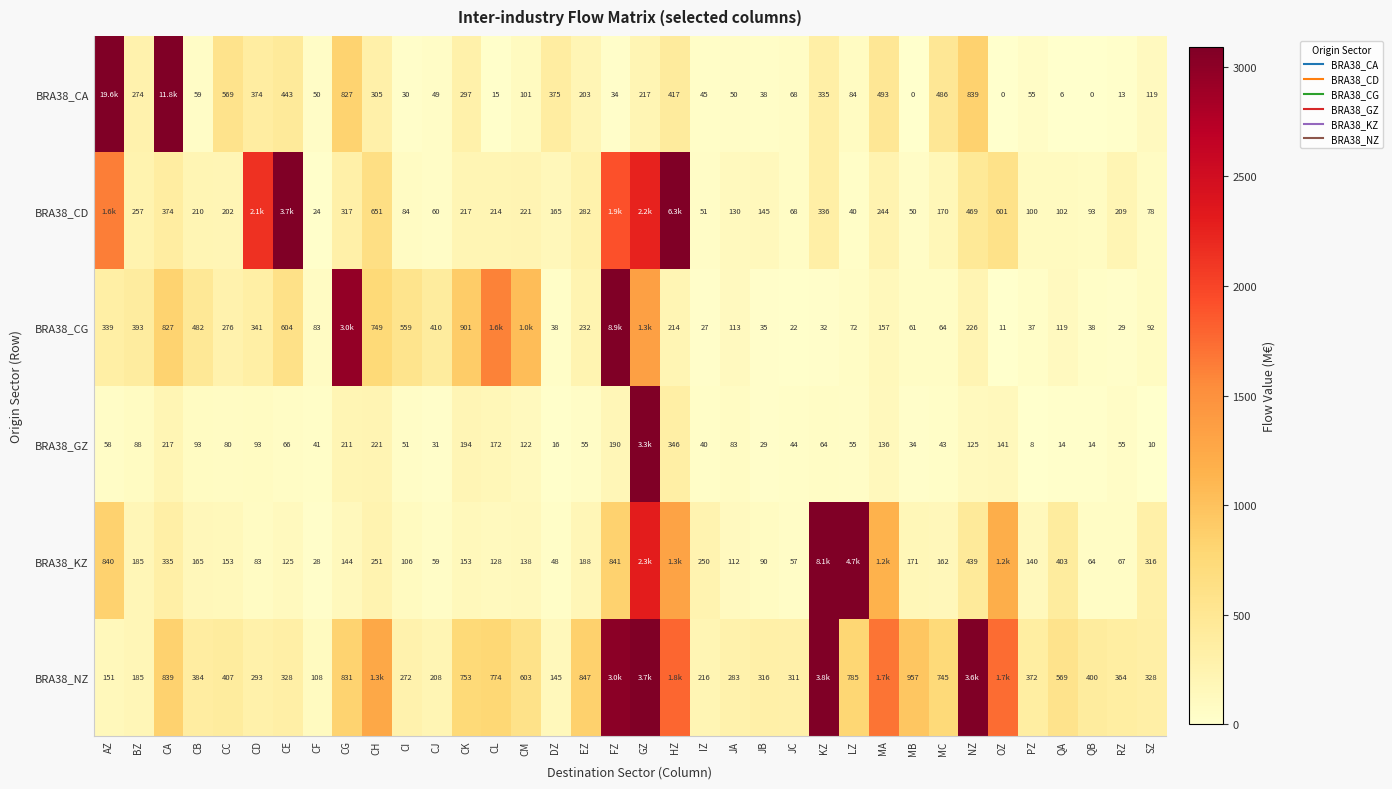

What is the difference between the highest and lowest values at CJ?

379.1